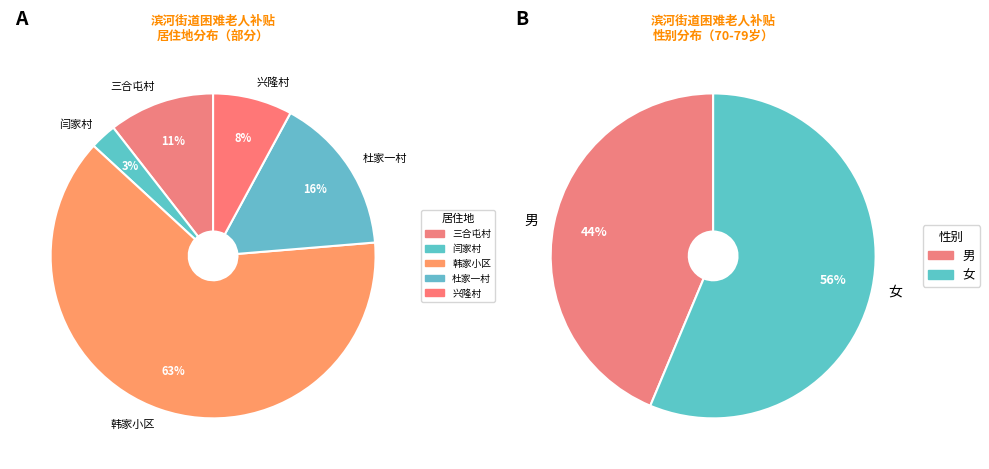

Does 男 account for over 50% of the chart?

No